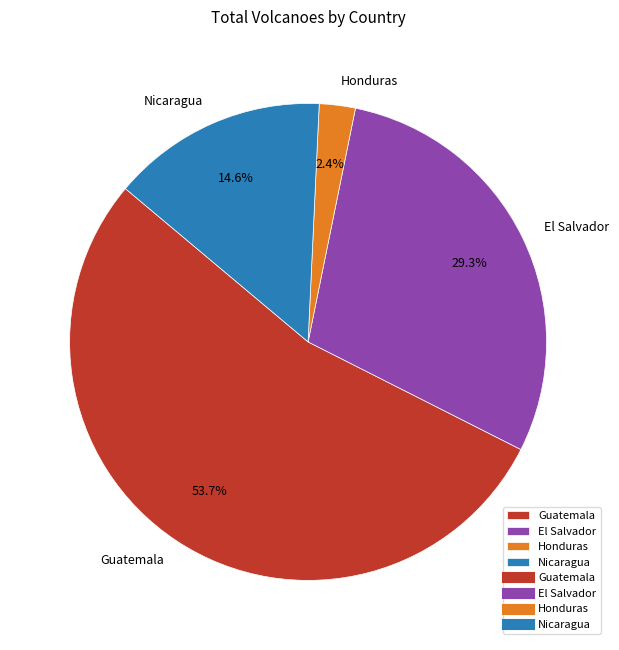

Is it true that Guatemala is 39% of the pie?

False